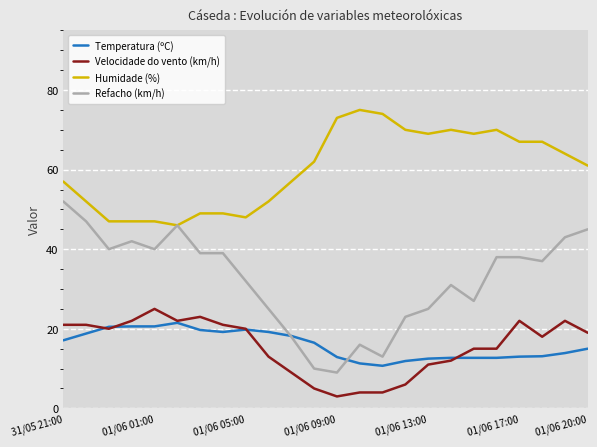

What is the maximum value for Velocidade do vento (km/h)?

25.0